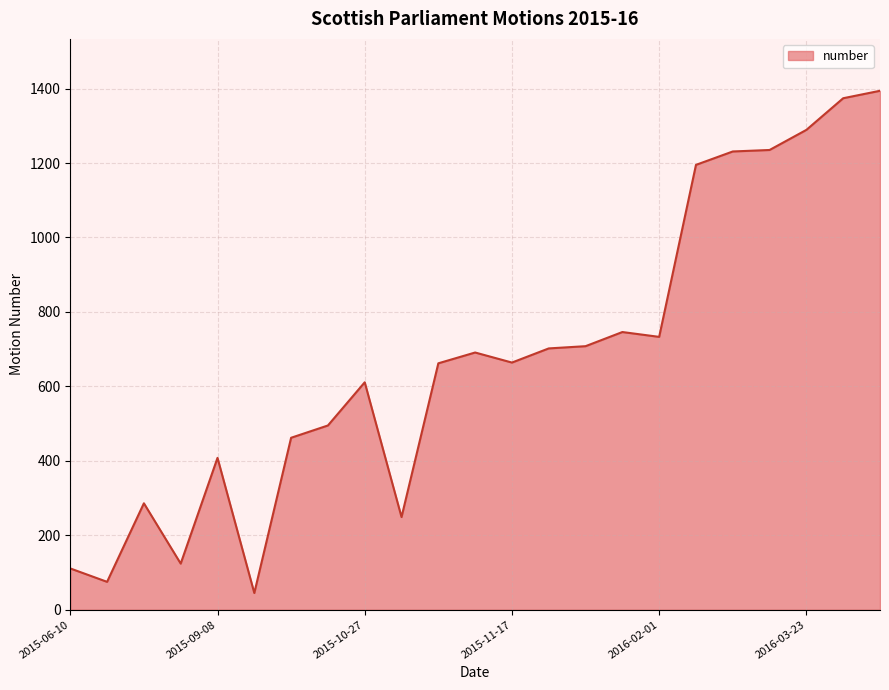

Does the chart display data point markers on the line(s)?

No